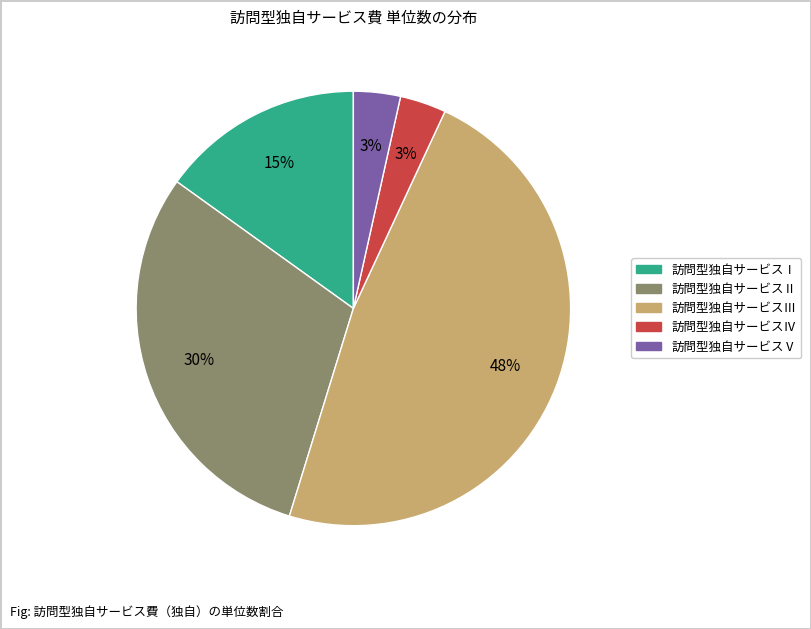

Count the number of slices in the pie.

5